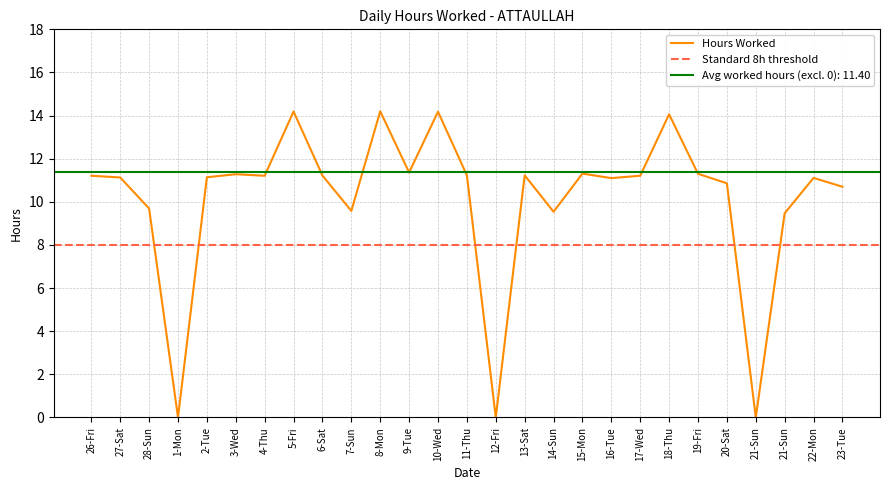

Which label corresponds to the largest value in the chart?

8-Mon